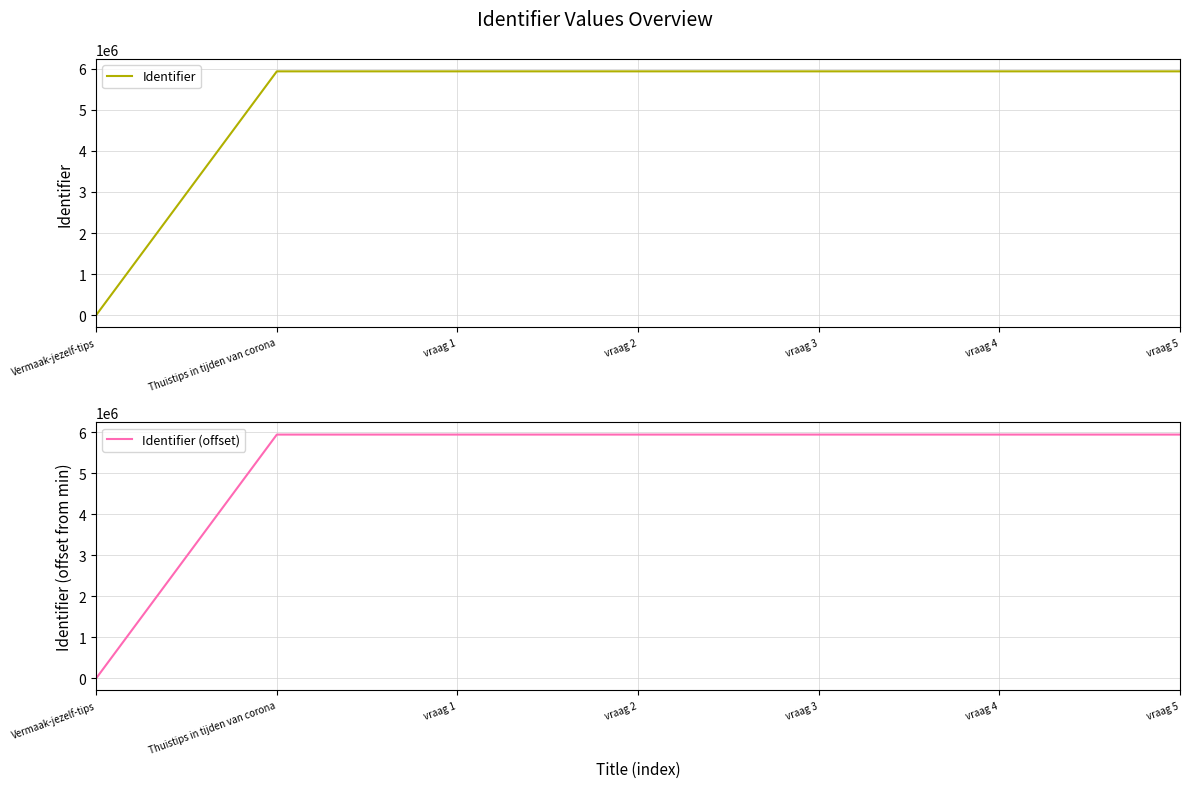

At which category is the sum across all series the highest?

vraag 5